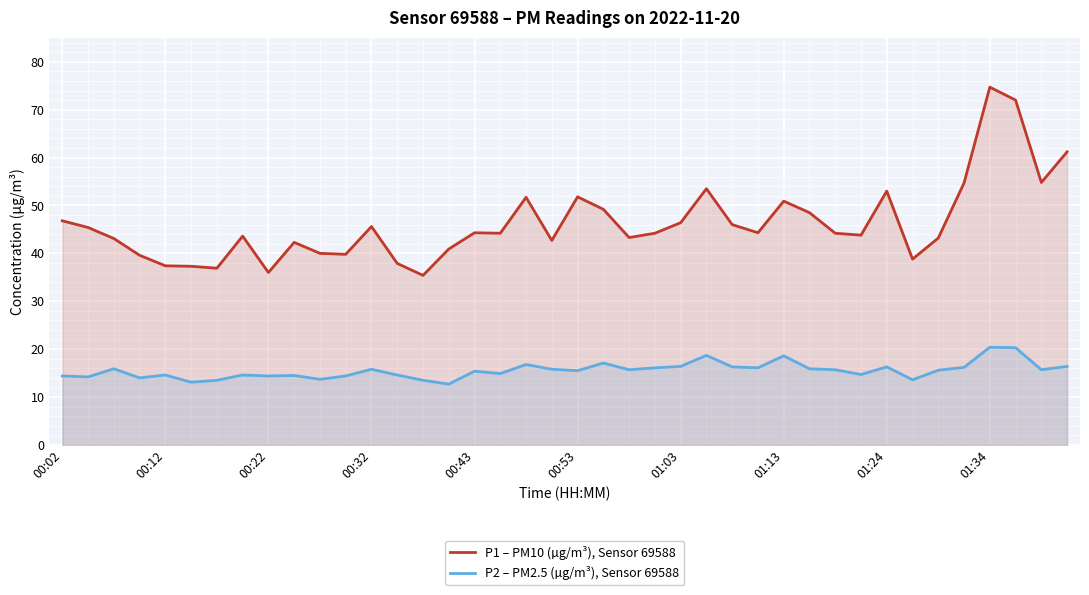

What is the minimum value for P2 – PM2.5 (µg/m³), Sensor 69588?

12.7